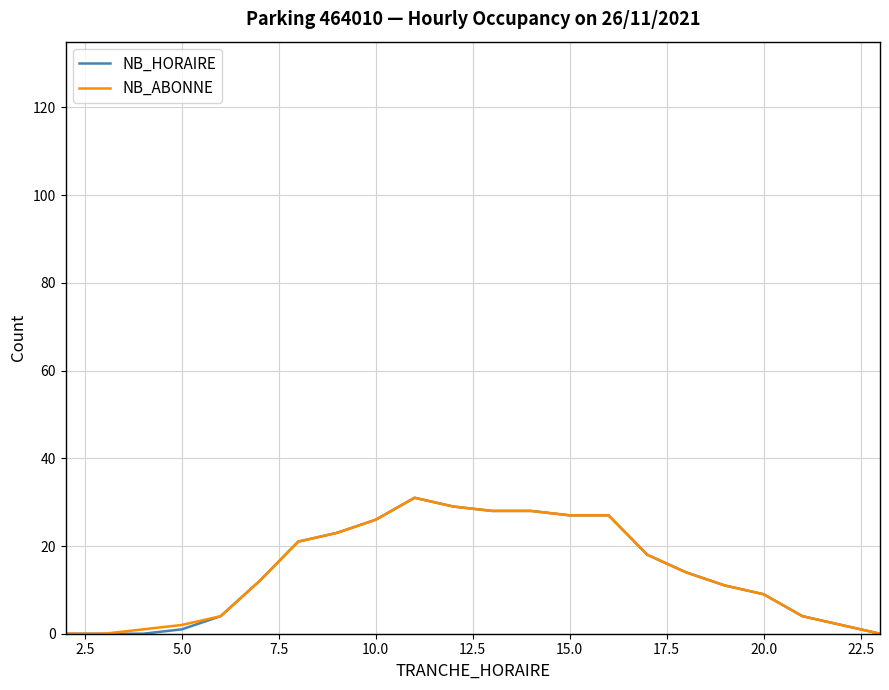

What is the maximum value for NB_HORAIRE?

31